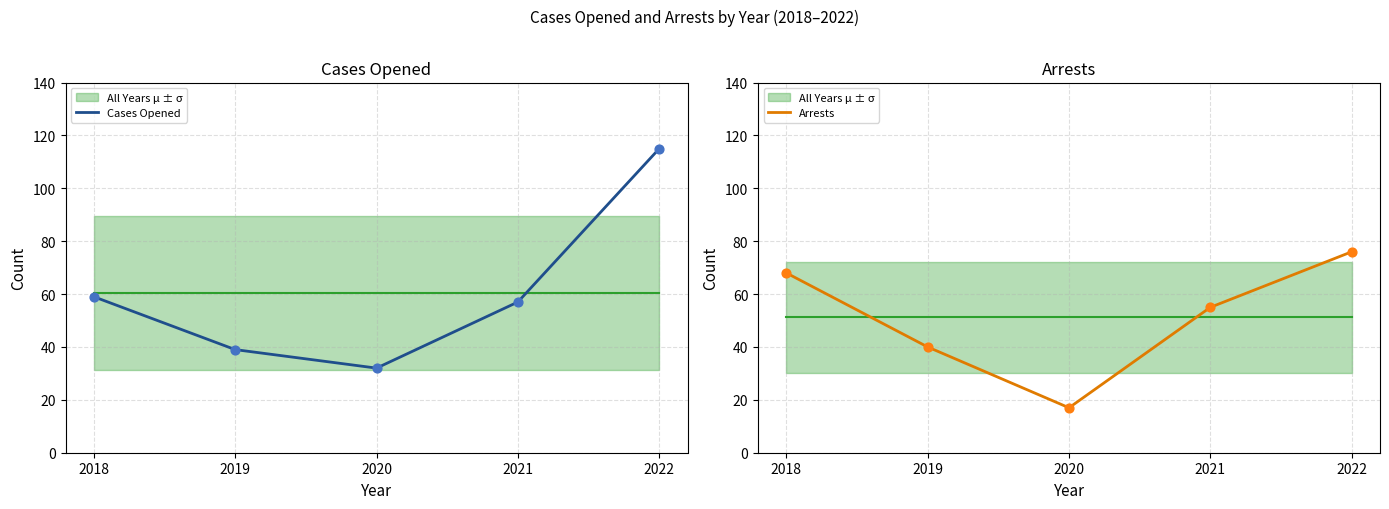

At which category is the sum across all series the highest?

2022